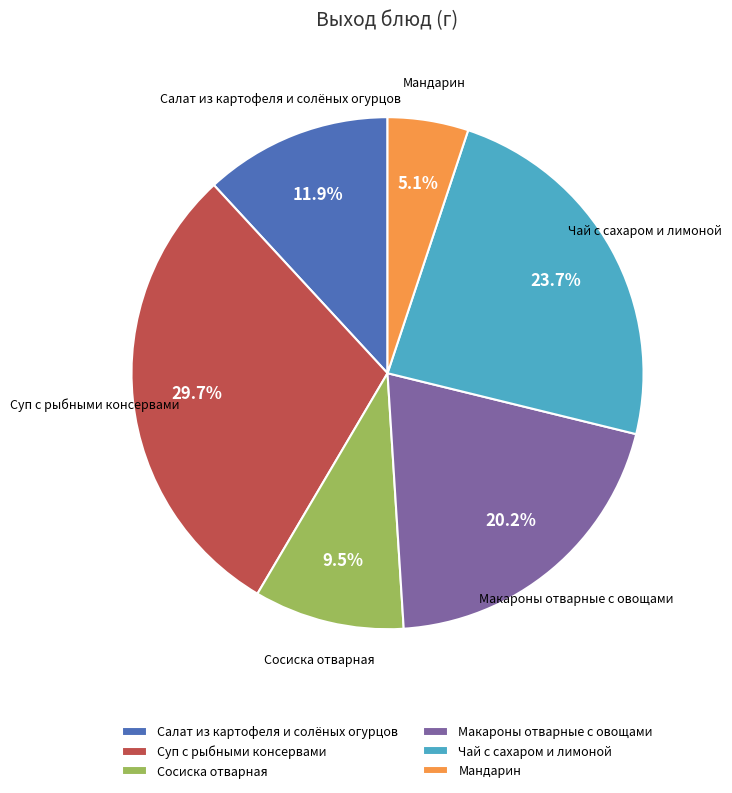

How many slices are in this pie chart?

6